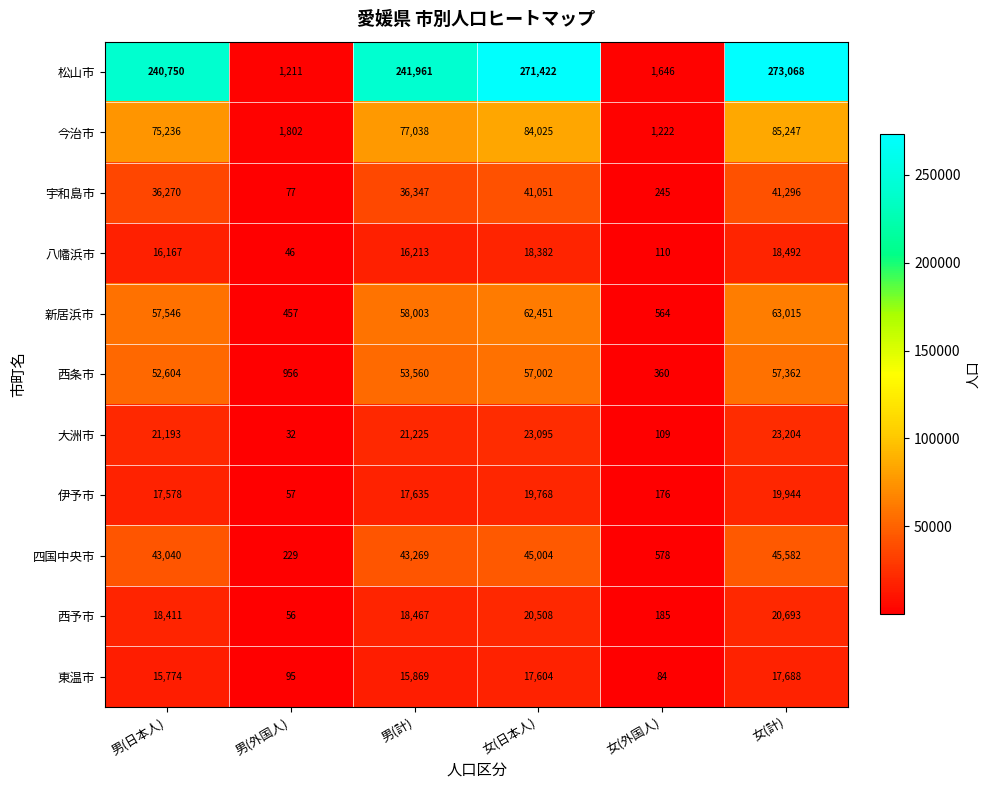

Which series changed the most between 男(日本人) and 女(外国人)?

松山市